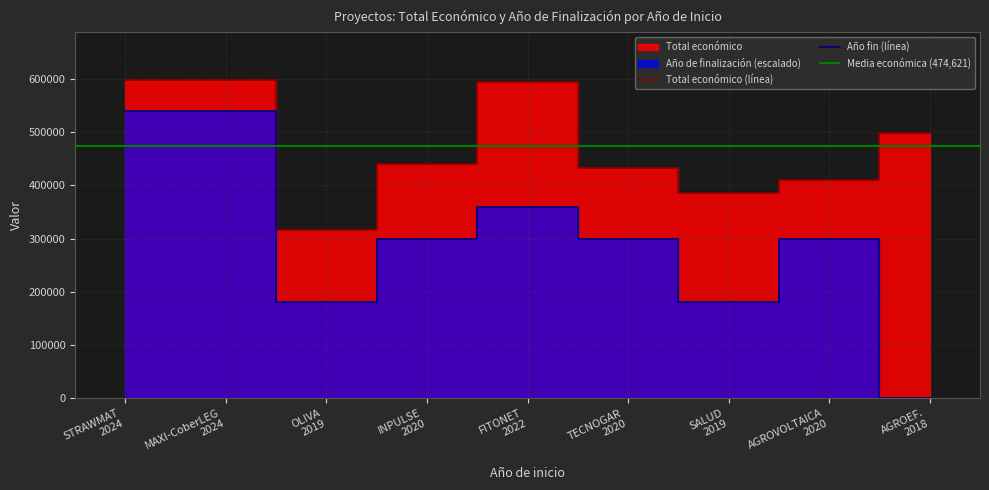

True or false: Total económico (línea) and Año fin (línea) intersect in this chart.

False